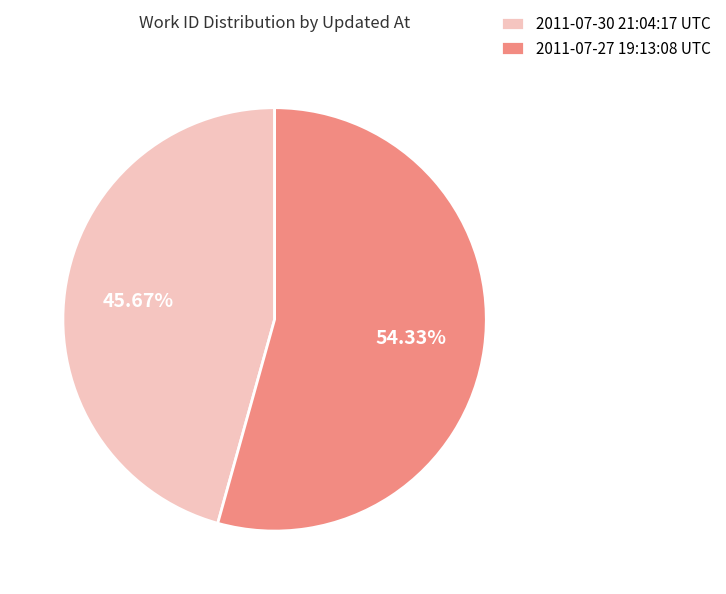

What percentage is the 2011-07-27 19:13:08 UTC slice, to the nearest percent?

54%